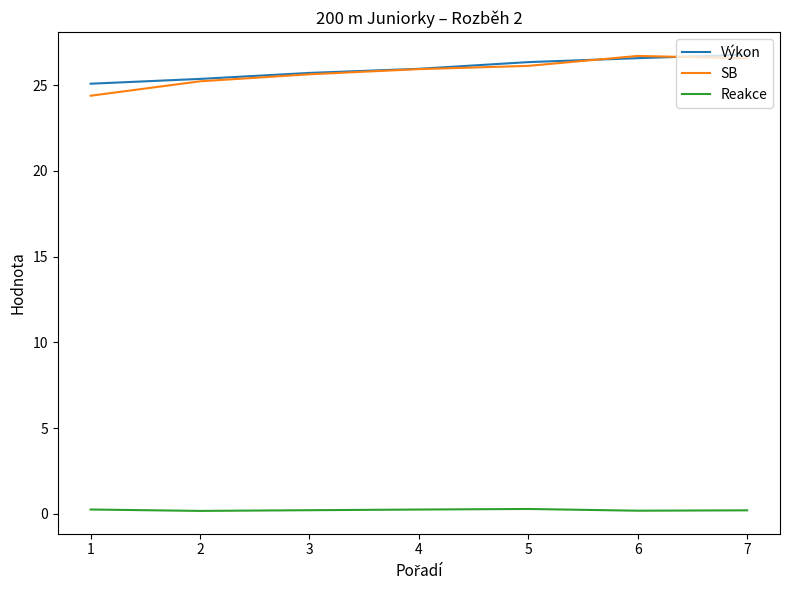

What is the difference between the Výkon values at 3 and 7?

1.1